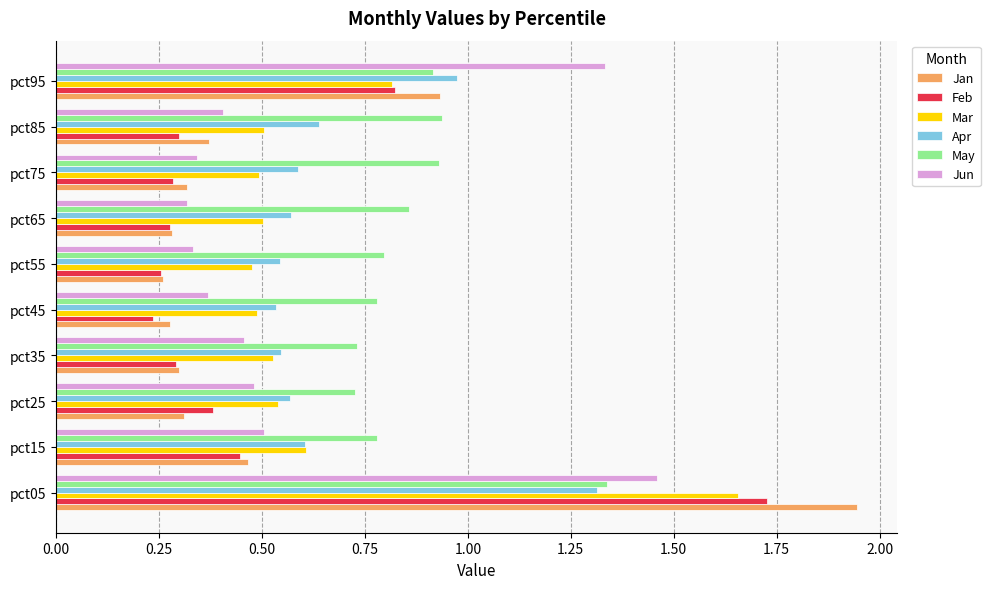

Is the value of Jun at pct45 greater than the value of Mar at pct85?

No